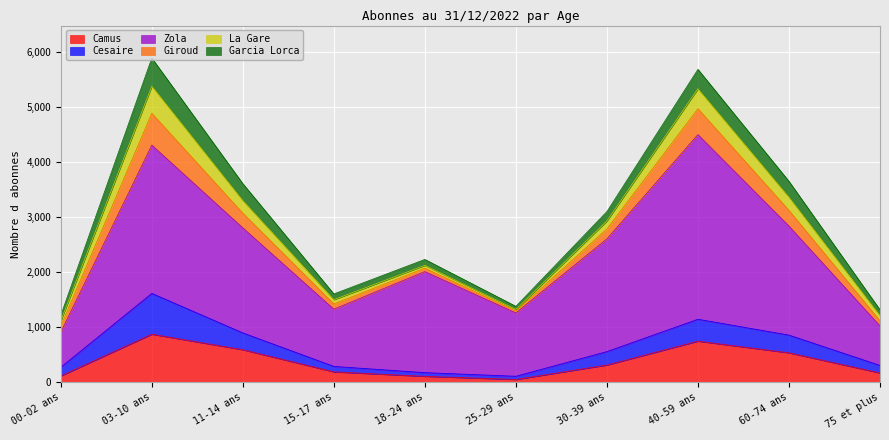

How many series are shown in this chart?

6